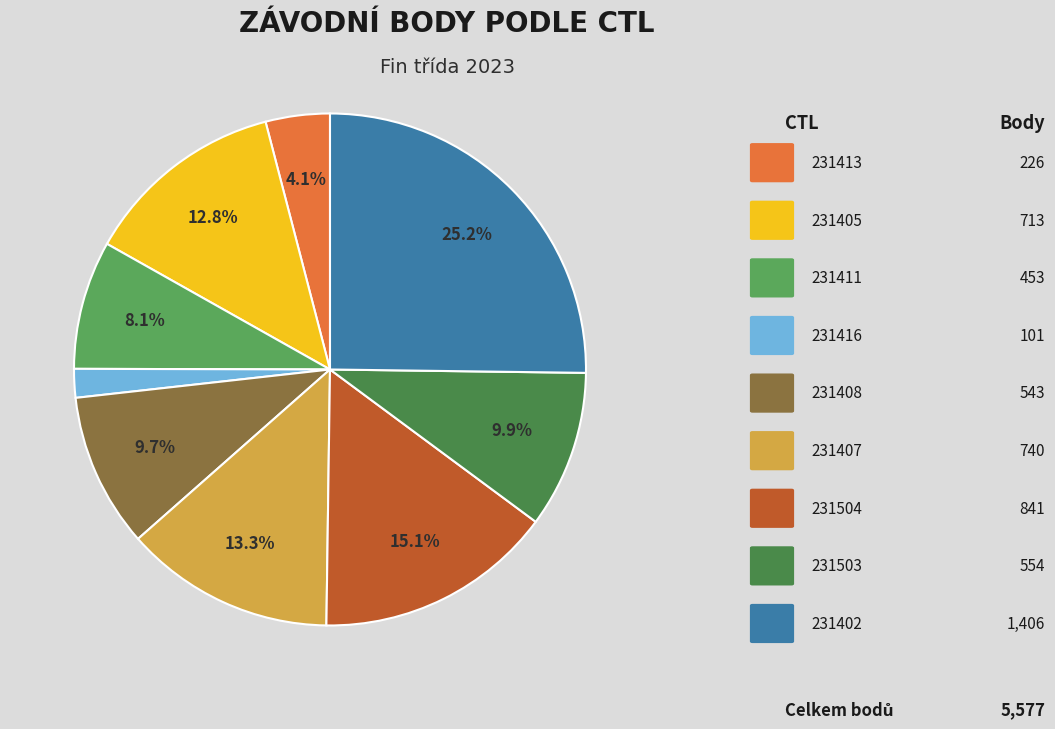

Which slice is the smallest?

231416